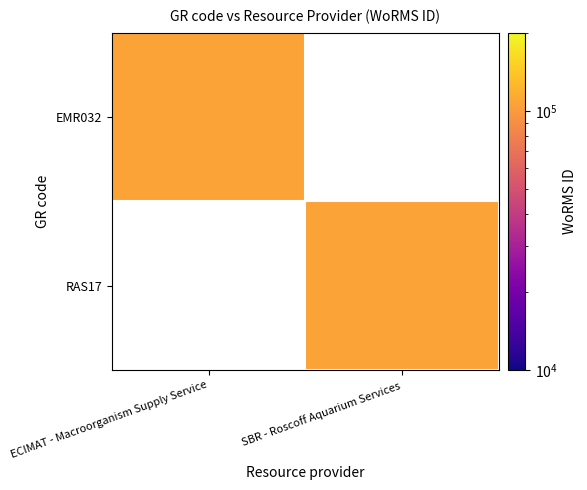

List the labels in order of EMR032 value, largest first.

ECIMAT - Macroorganism Supply Service, SBR - Roscoff Aquarium Services